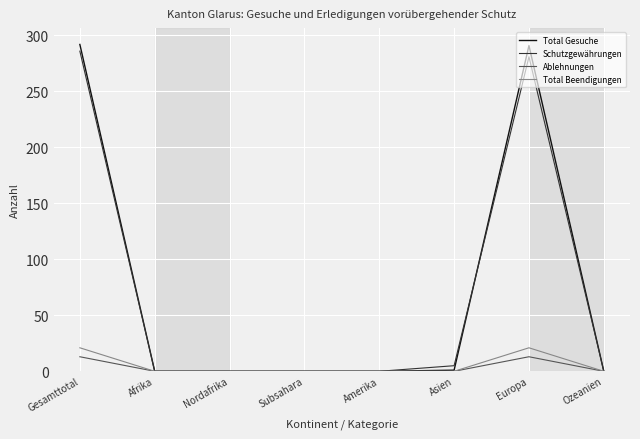

The Schutzgewährungen series shows -182 at Amerika. True or false?

False